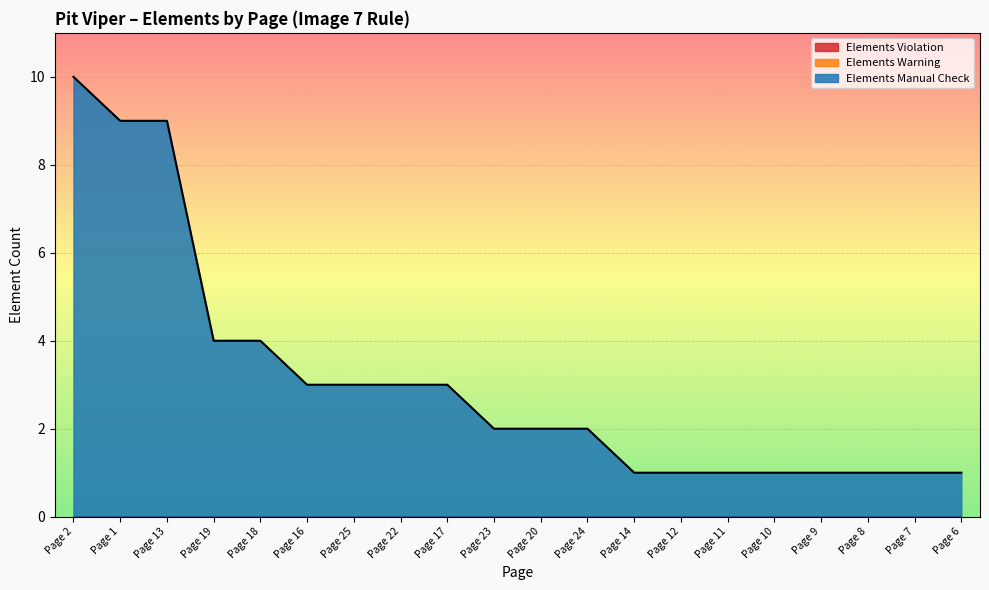

What is the label of the 17th point from the left?

Page 9